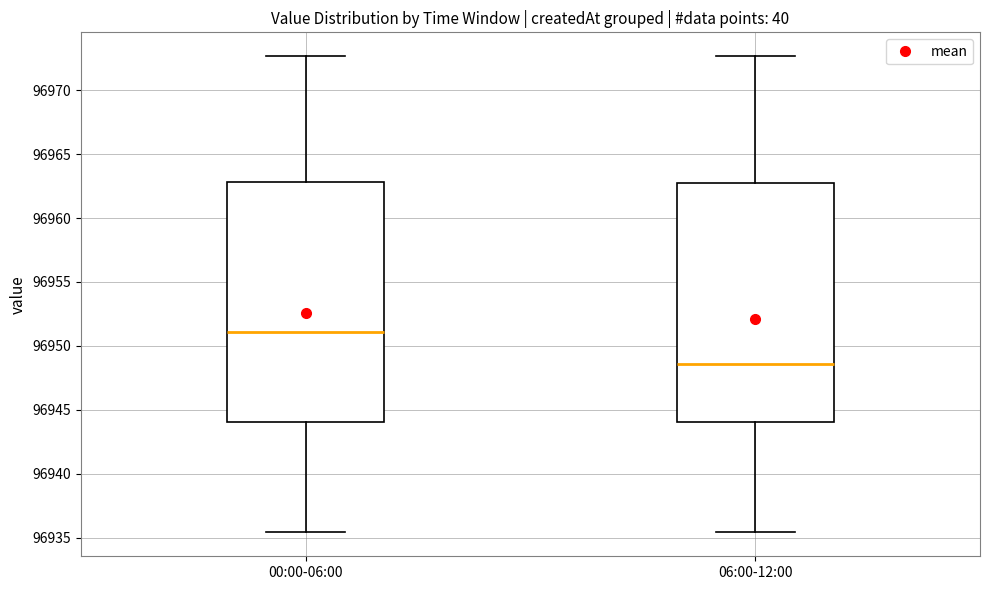

Reading left to right, read every box against the y-axis: the position of its median line, the range the box covers, and the ends of its whiskers. The values are not printed on the chart, so give them approximately, as read against the axis.

00:00-06:00: median 96951.0, box 96944.0 to 96963.0, whiskers 96935.5 to 96972.5
06:00-12:00: median 96948.5, box 96944.0 to 96963.0, whiskers 96935.5 to 96972.5